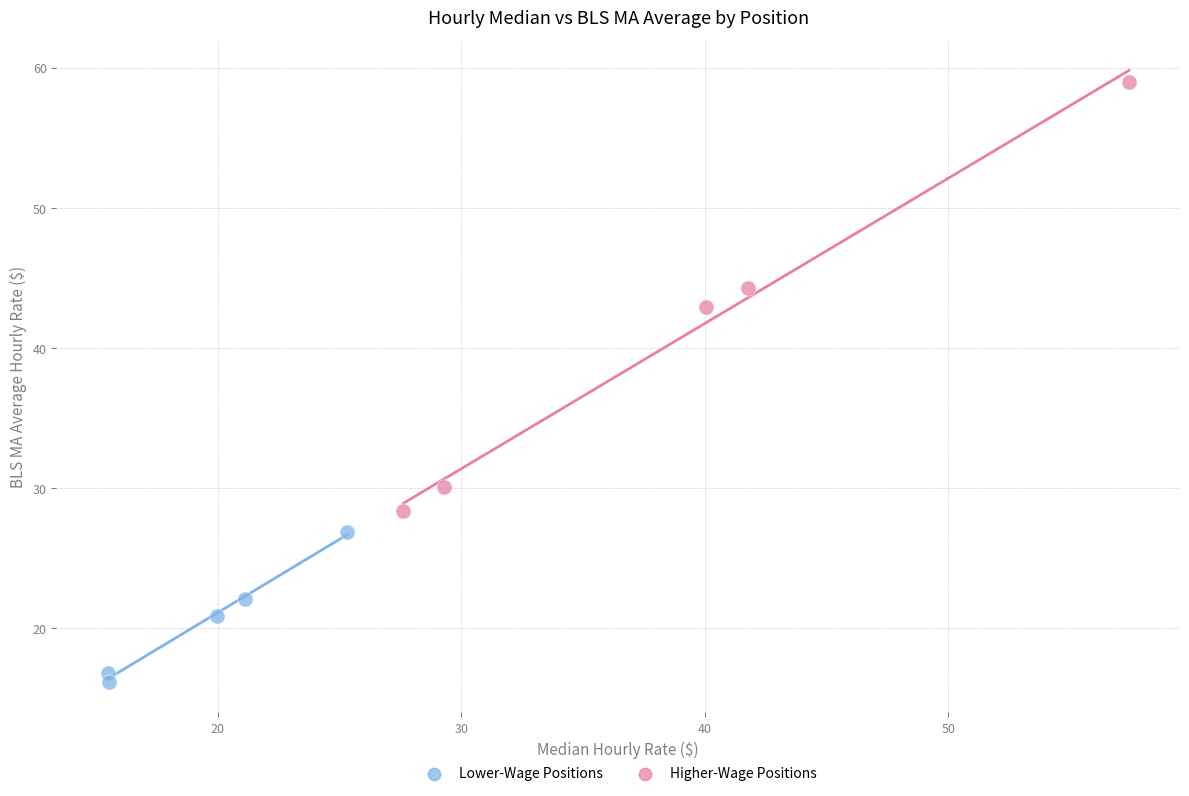

Which series reaches the maximum Y coordinate?

Higher-Wage Positions